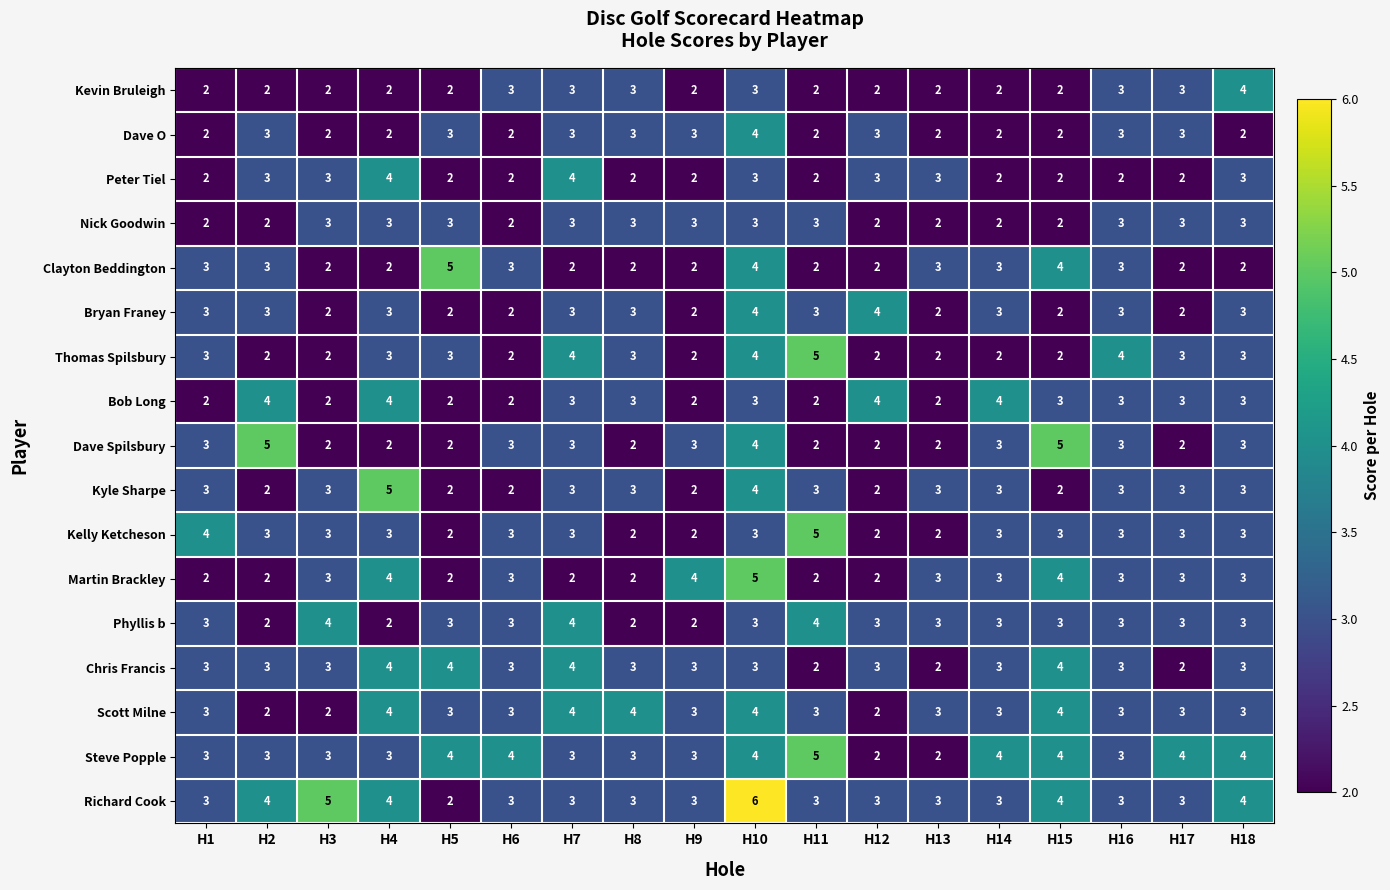

Between H2 and H10, which series saw the biggest shift?

Martin Brackley